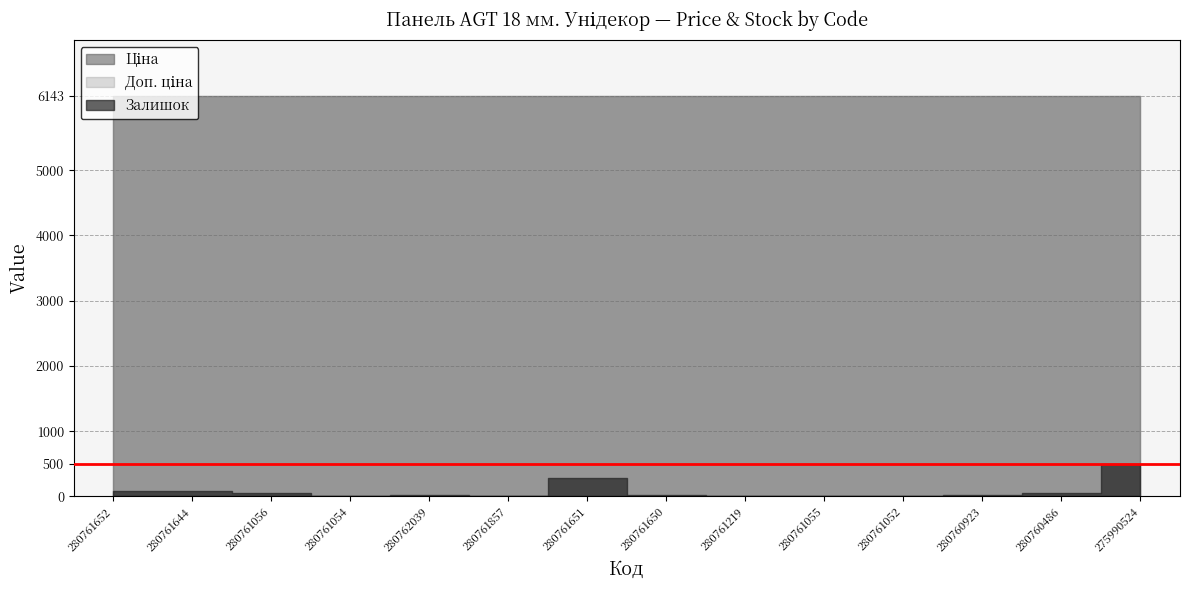

What is the total value across all series at 280760486?

12338.5